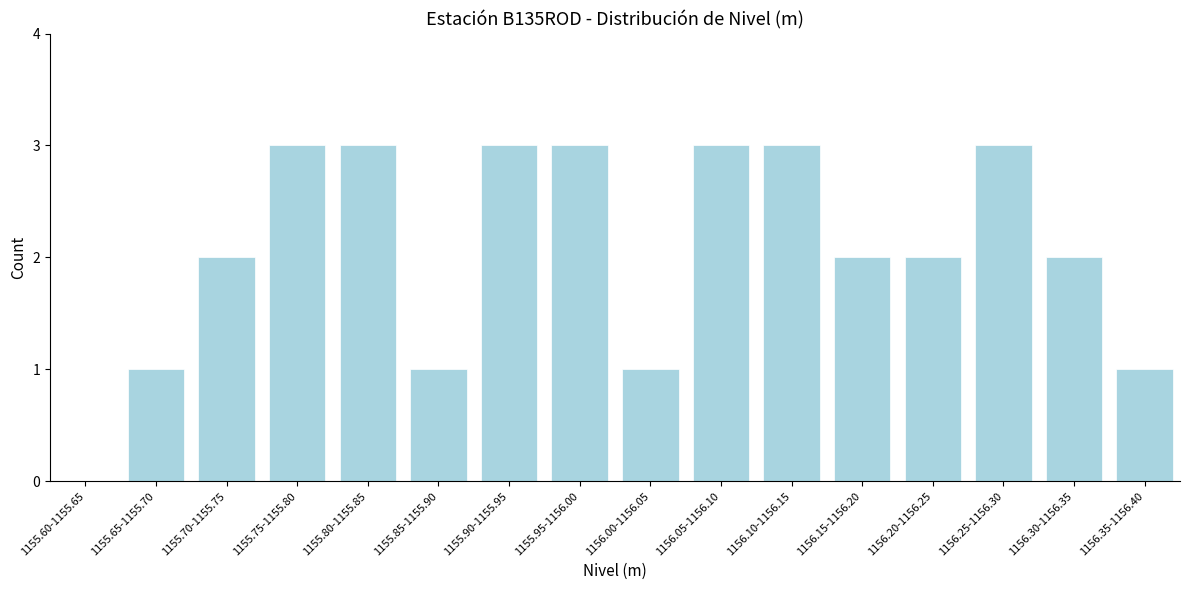

Reading left to right, list all the values displayed in this chart.

1155.60-1155.65=0	1155.65-1155.70=1	1155.70-1155.75=2	1155.75-1155.80=3	1155.80-1155.85=3	1155.85-1155.90=1	1155.90-1155.95=3	1155.95-1156.00=3	1156.00-1156.05=1	1156.05-1156.10=3	1156.10-1156.15=3	1156.15-1156.20=2	1156.20-1156.25=2	1156.25-1156.30=3	1156.30-1156.35=2	1156.35-1156.40=1